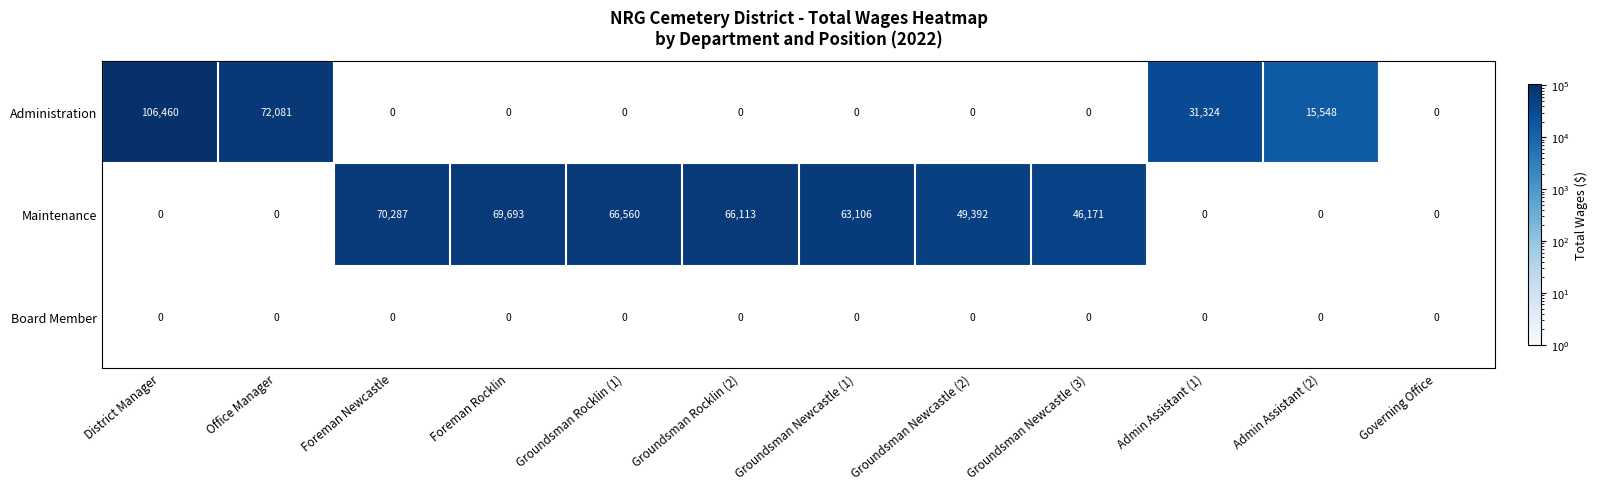

What is the difference between the highest and lowest values at District Manager?

106460